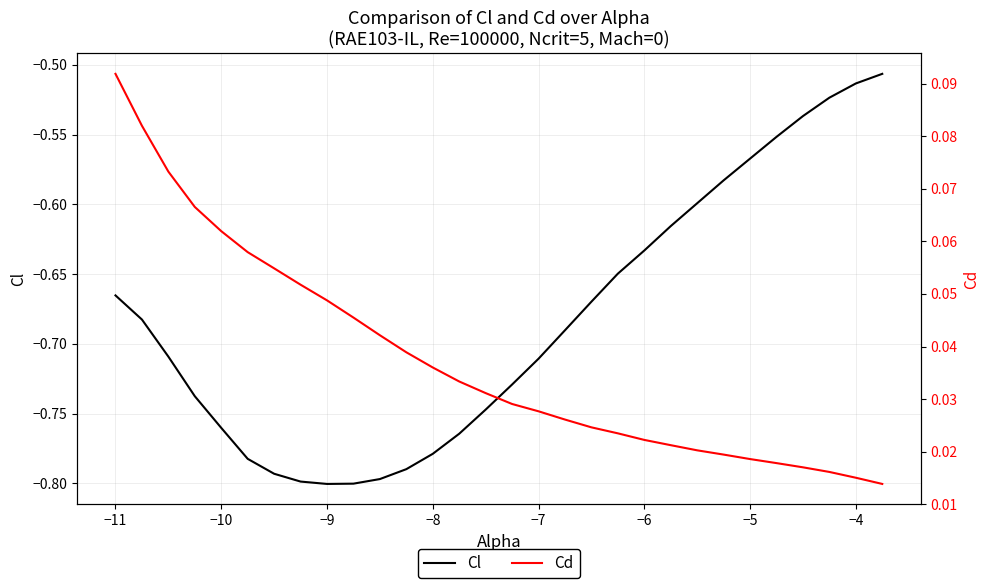

What is the maximum value shown in the chart?

0.1